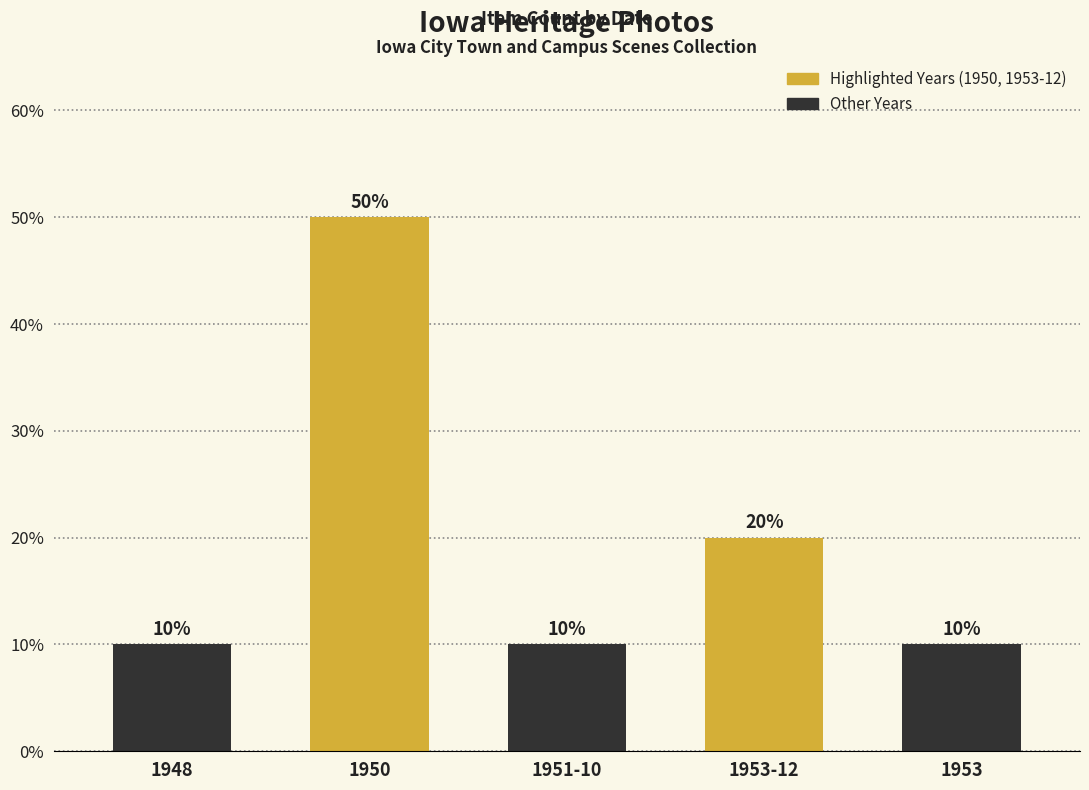

Which has a higher value, 1951-10 or 1948?

1951-10